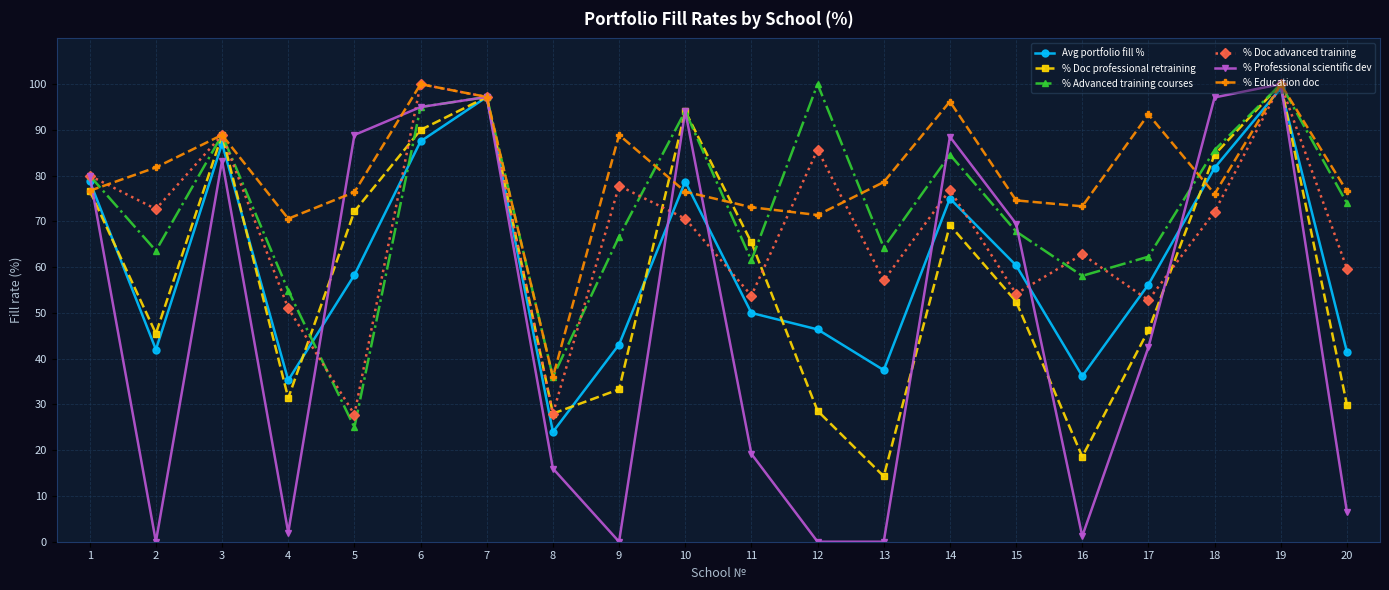

Where is Avg portfolio fill % nearest to the value 61?

15